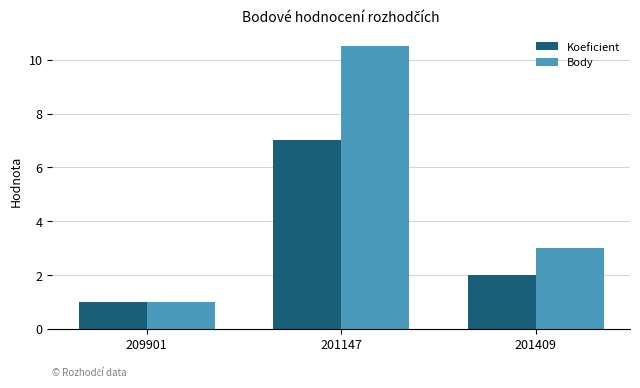

Reading right to left, extract all data points from this chart.

Koeficient: 2.0	7.0	1.0
Body: 3.0	10.5	1.0